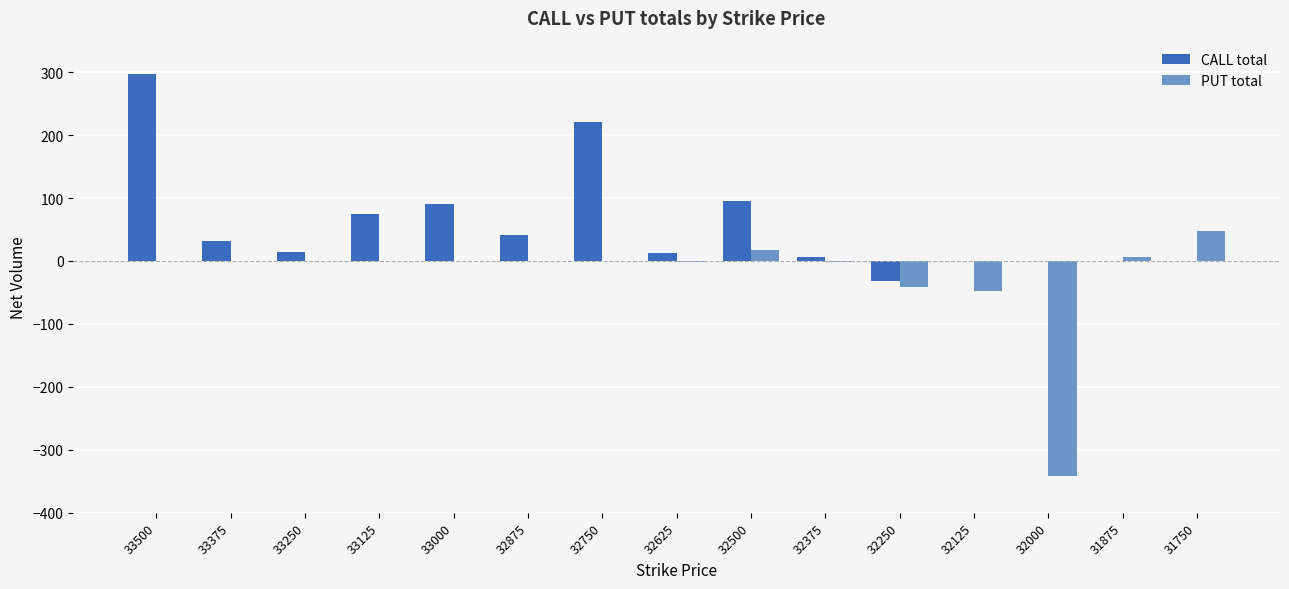

The value of CALL total at 33500 is 146. True or false?

False